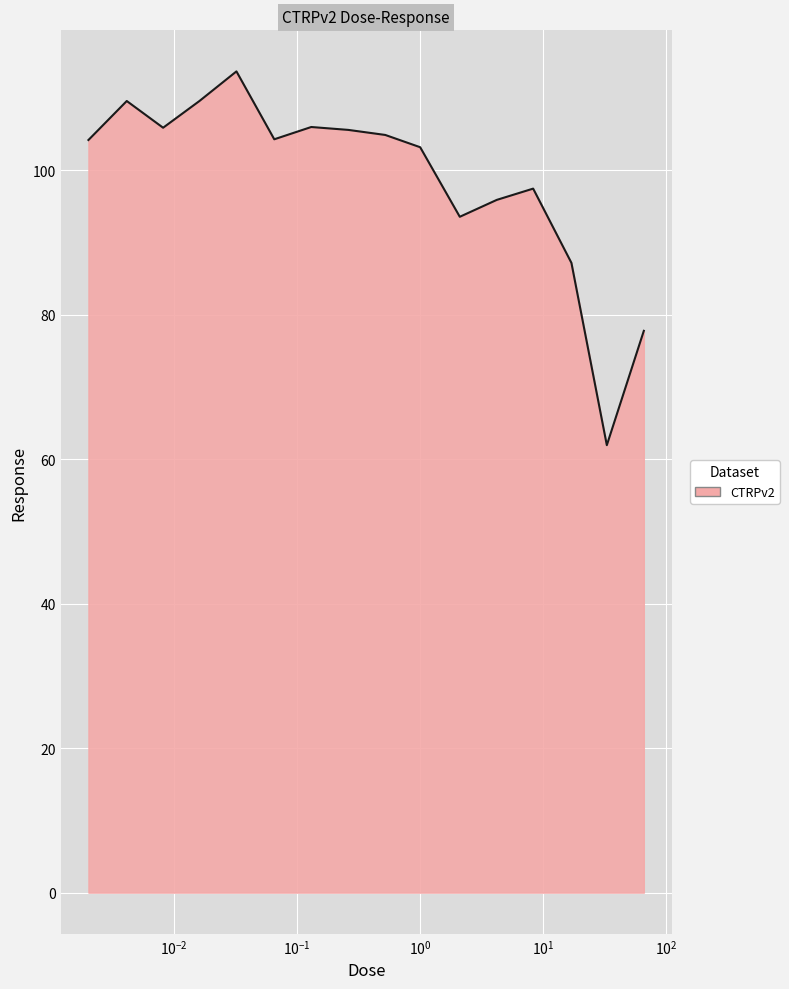

What is the greatest value displayed?

113.7